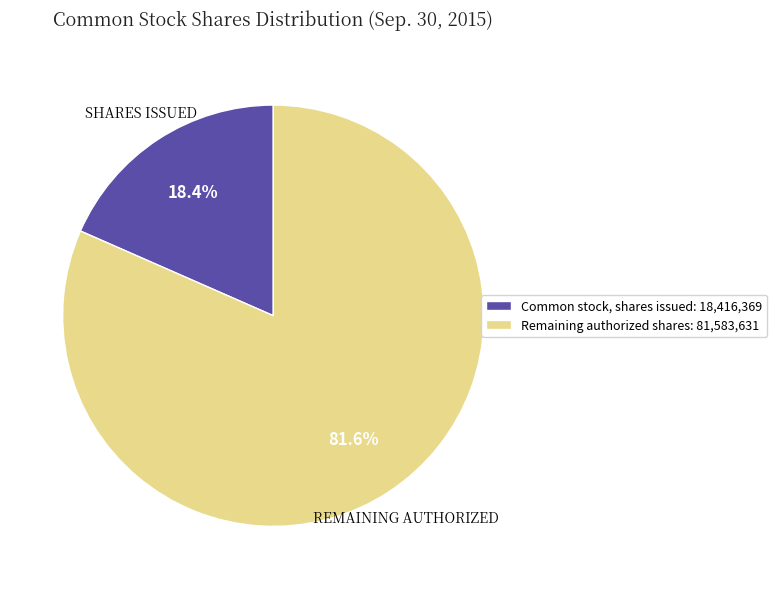

What is the largest slice in the pie chart?

Remaining authorized shares: 81,583,631